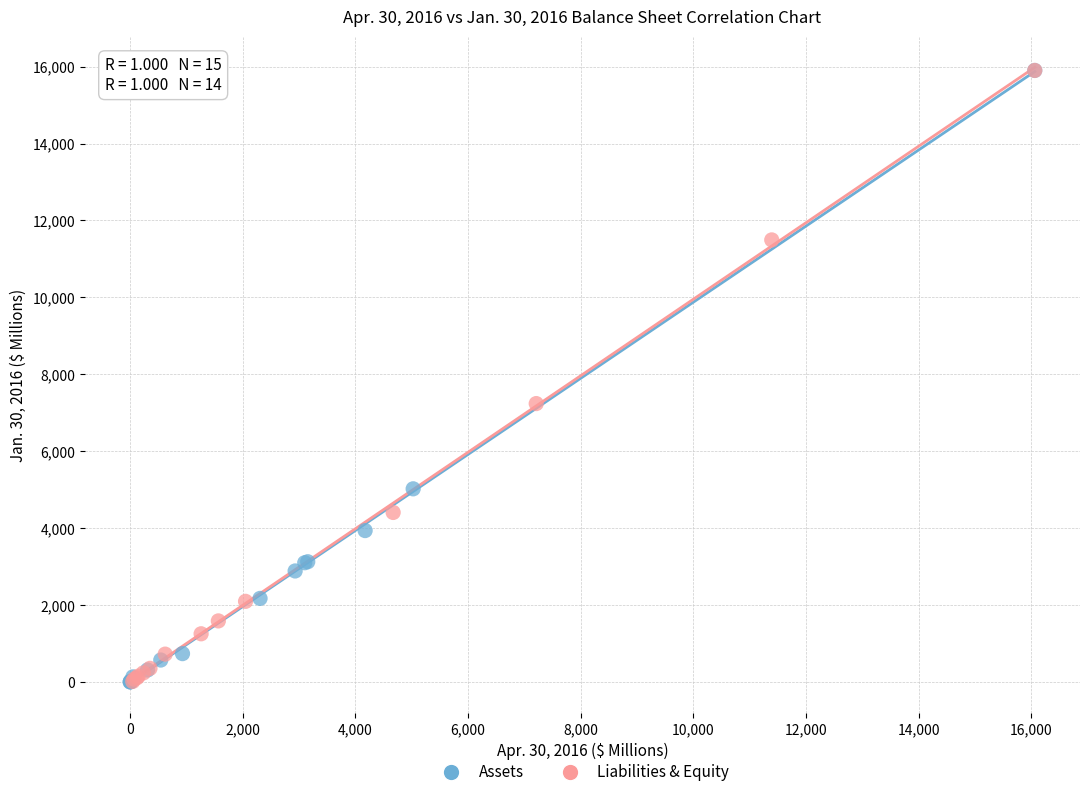

What are all the series names shown in the legend?

Assets, Liabilities & Equity